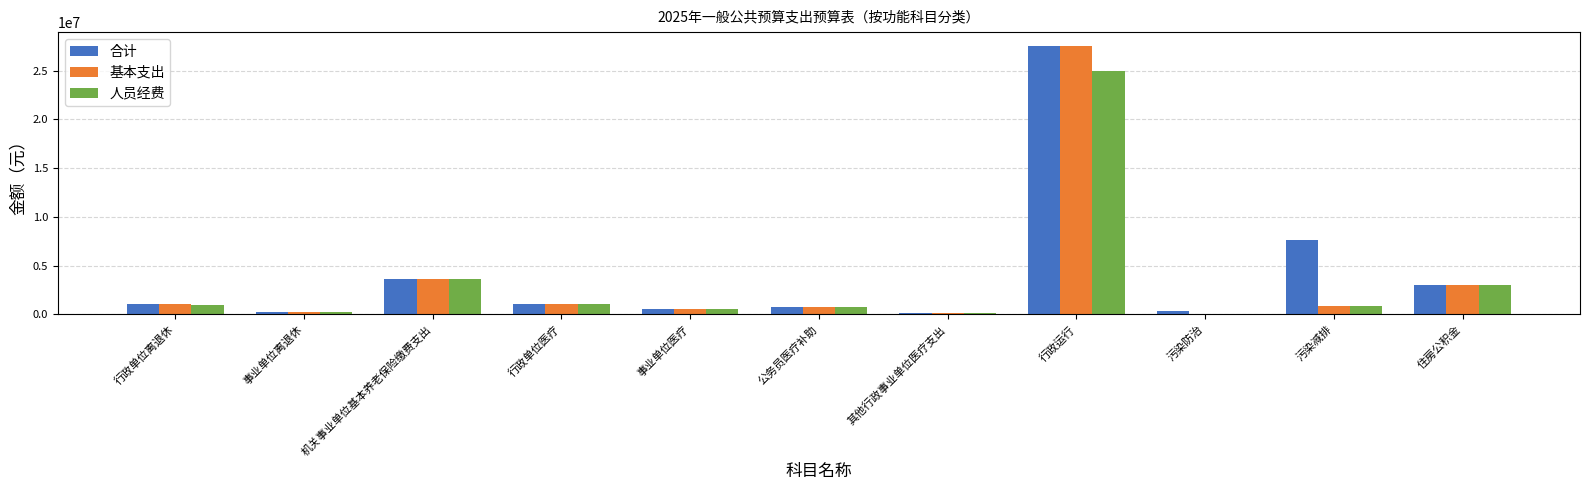

Which category has the highest value across all series?

行政运行